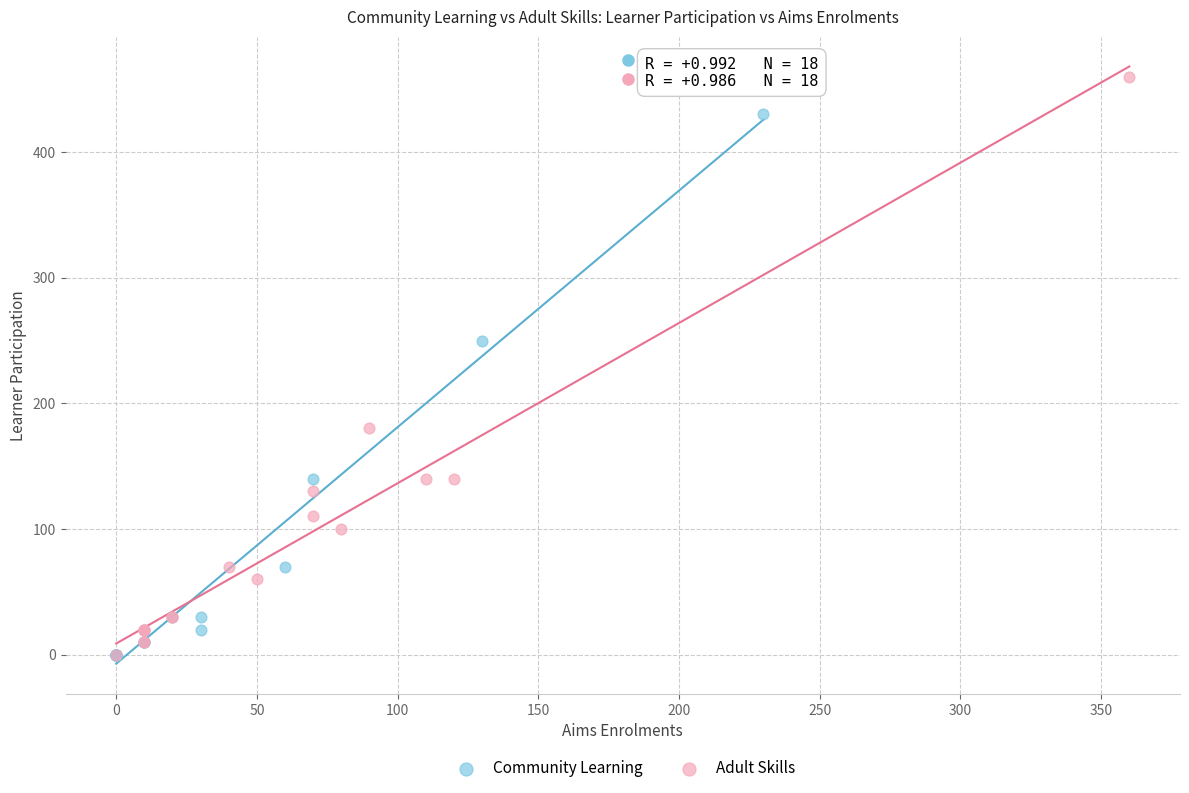

Which series reaches the maximum Y coordinate?

Adult Skills